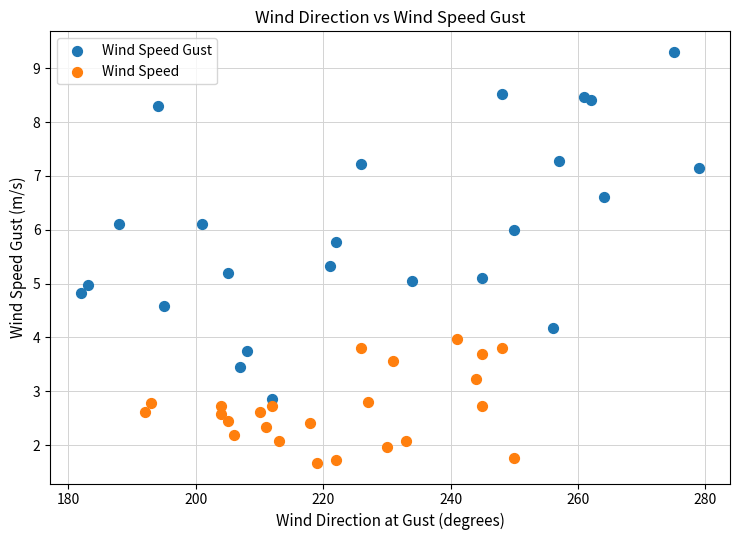

Which series reaches the maximum Y coordinate?

Wind Speed Gust